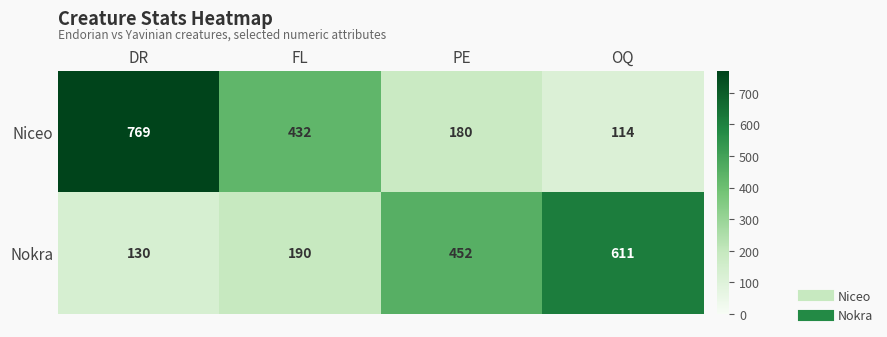

The value of Niceo at DR is 769. True or false?

True